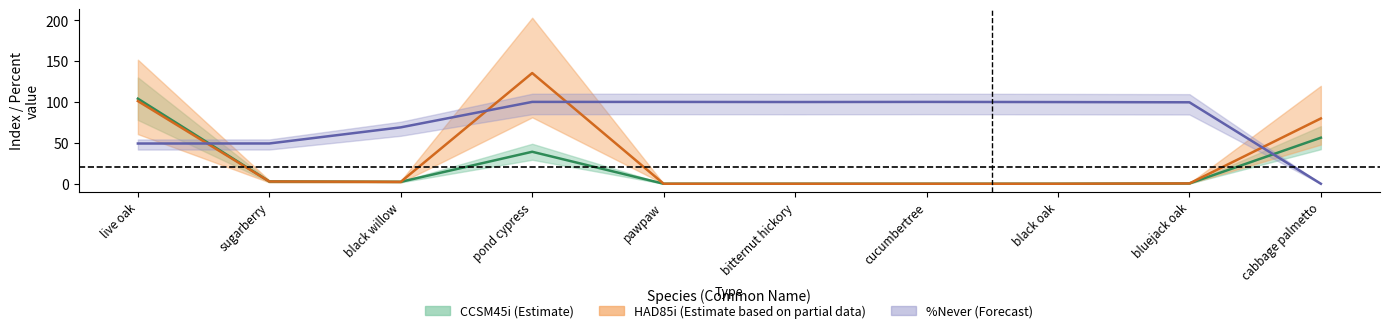

What is the label of the 7th point from the left?

cucumbertree